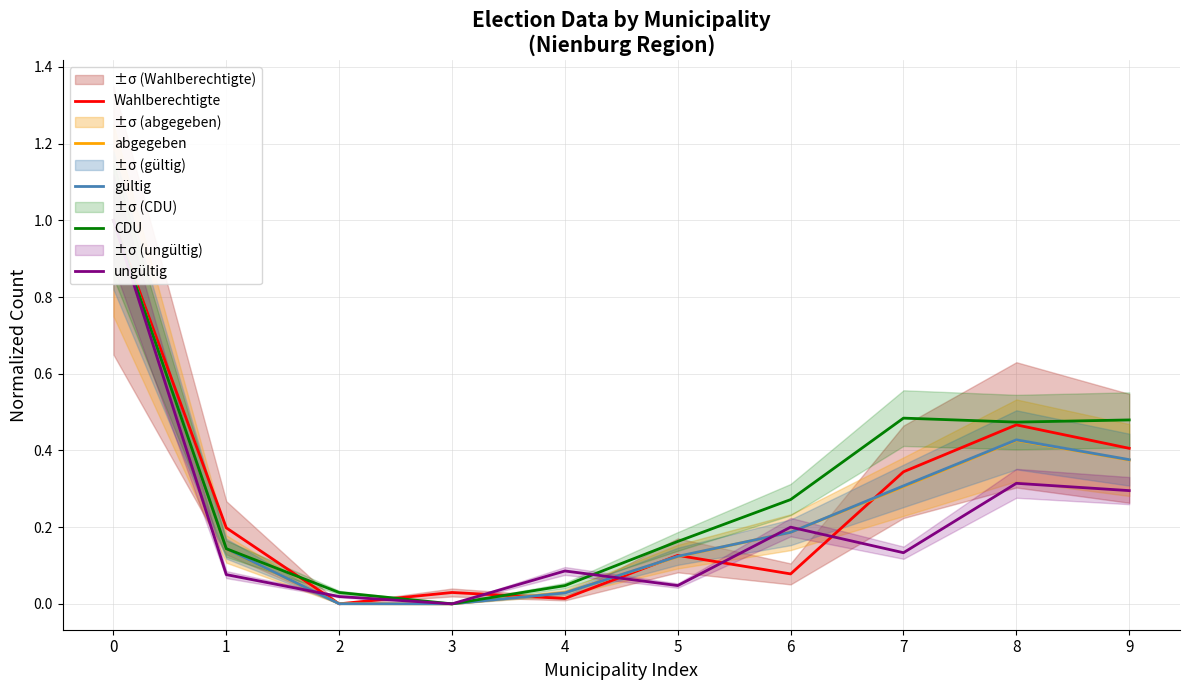

Between 3 and 5, which is larger?

5